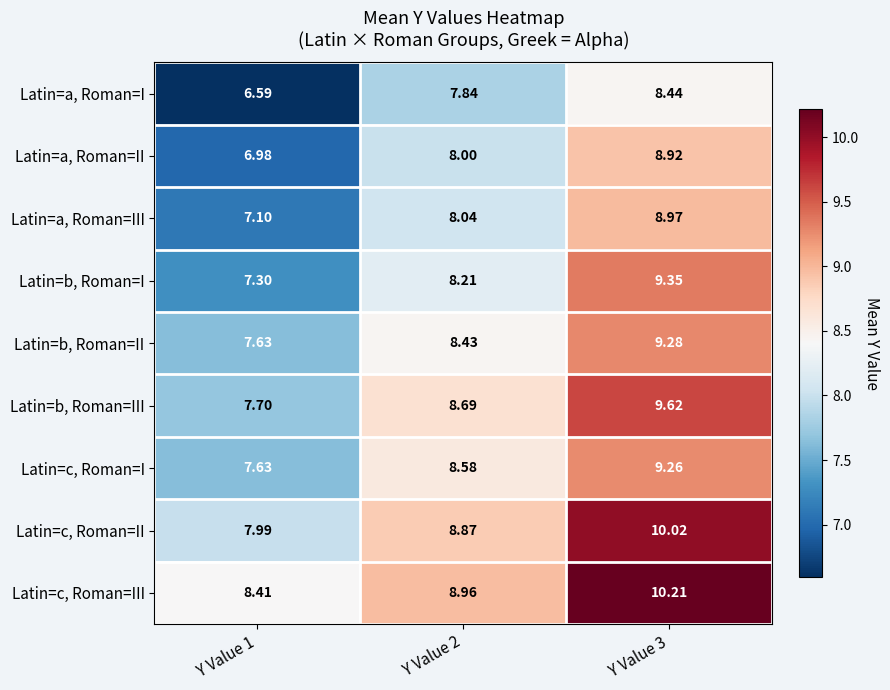

Rank the series by their maximum value, from highest to lowest.

Latin=c, Roman=III, Latin=c, Roman=II, Latin=b, Roman=III, Latin=b, Roman=I, Latin=b, Roman=II, Latin=c, Roman=I, Latin=a, Roman=III, Latin=a, Roman=II, Latin=a, Roman=I